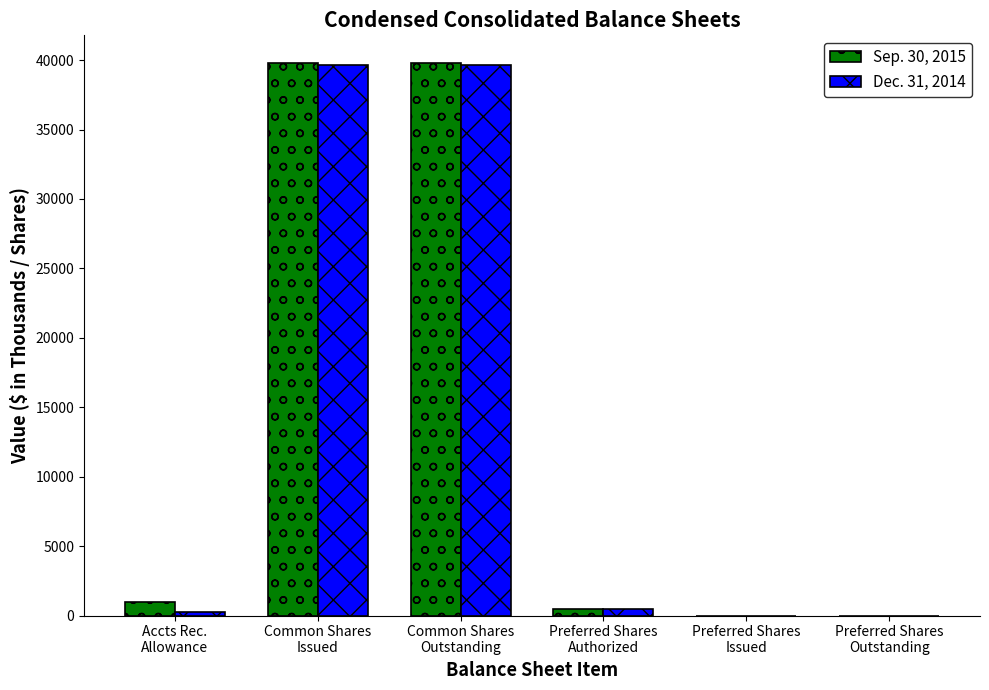

How many groups of bars are there?

6